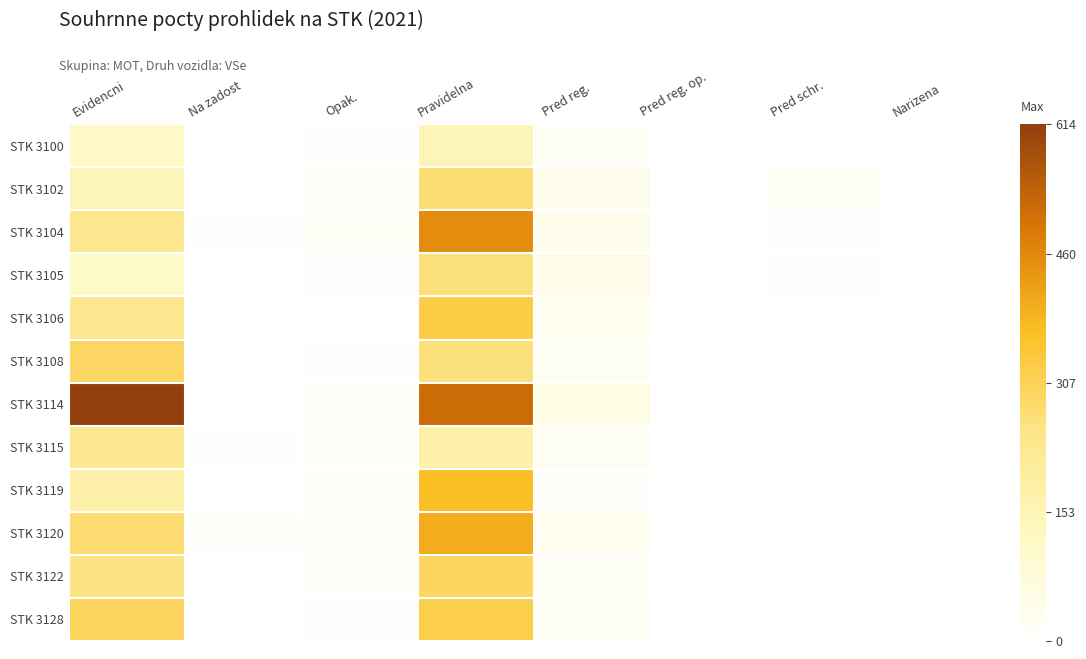

Reading left to right, transcribe all the data shown in this chart.

STK 3100: Evidencni=119	Na zadost=0	Opak.=4	Pravidelna=145	Pred reg.=15	Pred reg. op.=0	Pred schr.=0	Narizena=0
STK 3102: Evidencni=142	Na zadost=1	Opak.=9	Pravidelna=272	Pred reg.=43	Pred reg. op.=1	Pred schr.=16	Narizena=0
STK 3104: Evidencni=234	Na zadost=4	Opak.=16	Pravidelna=454	Pred reg.=39	Pred reg. op.=0	Pred schr.=3	Narizena=0
STK 3105: Evidencni=111	Na zadost=0	Opak.=5	Pravidelna=262	Pred reg.=47	Pred reg. op.=0	Pred schr.=6	Narizena=1
STK 3106: Evidencni=234	Na zadost=0	Opak.=0	Pravidelna=327	Pred reg.=30	Pred reg. op.=0	Pred schr.=1	Narizena=0
STK 3108: Evidencni=295	Na zadost=0	Opak.=7	Pravidelna=263	Pred reg.=26	Pred reg. op.=1	Pred schr.=0	Narizena=0
STK 3114: Evidencni=614	Na zadost=2	Opak.=14	Pravidelna=514	Pred reg.=57	Pred reg. op.=1	Pred schr.=2	Narizena=0
STK 3115: Evidencni=230	Na zadost=6	Opak.=10	Pravidelna=179	Pred reg.=28	Pred reg. op.=0	Pred schr.=1	Narizena=0
STK 3119: Evidencni=182	Na zadost=0	Opak.=10	Pravidelna=365	Pred reg.=10	Pred reg. op.=0	Pred schr.=0	Narizena=0
STK 3120: Evidencni=277	Na zadost=10	Opak.=14	Pravidelna=400	Pred reg.=32	Pred reg. op.=0	Pred schr.=0	Narizena=0
STK 3122: Evidencni=252	Na zadost=0	Opak.=9	Pravidelna=296	Pred reg.=18	Pred reg. op.=1	Pred schr.=1	Narizena=0
STK 3128: Evidencni=299	Na zadost=1	Opak.=7	Pravidelna=321	Pred reg.=23	Pred reg. op.=0	Pred schr.=0	Narizena=0